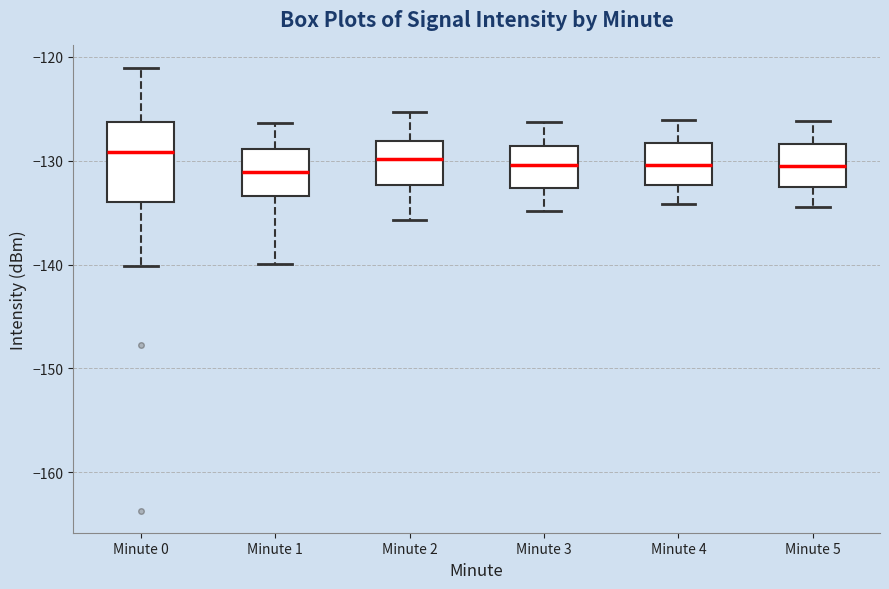

Reading left to right, transcribe this box plot: for each box, give where its median line is, the range the box spans, and where its two whiskers end, as read against the y-axis. The values are not printed on the chart, so give them approximately, as read against the axis.

Minute 0: median -129, box -134 to -126, whiskers -140 to -121
Minute 1: median -131, box -133 to -129, whiskers -140 to -126
Minute 2: median -130, box -132 to -128, whiskers -136 to -125
Minute 3: median -130, box -133 to -129, whiskers -135 to -126
Minute 4: median -130, box -132 to -128, whiskers -134 to -126
Minute 5: median -130, box -133 to -128, whiskers -134 to -126